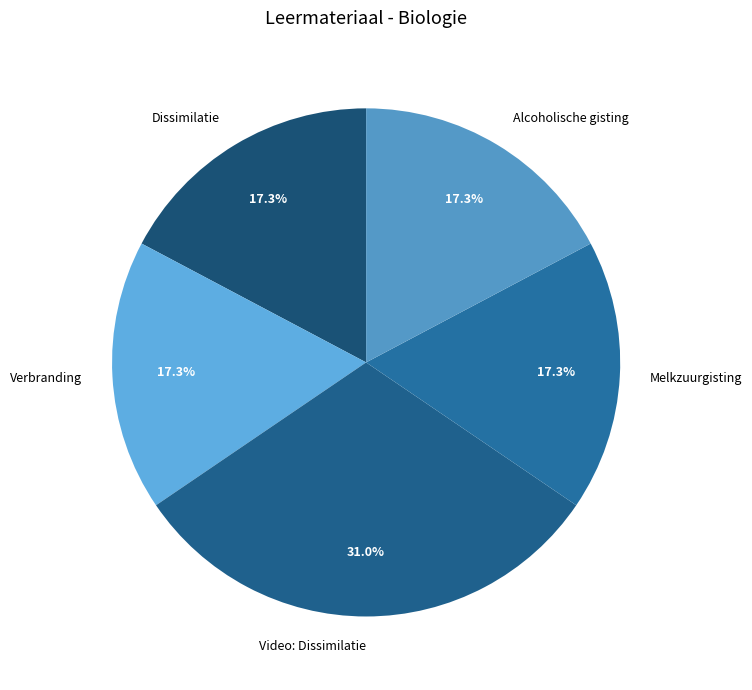

To the nearest percent, what portion does Alcoholische gisting represent?

17%